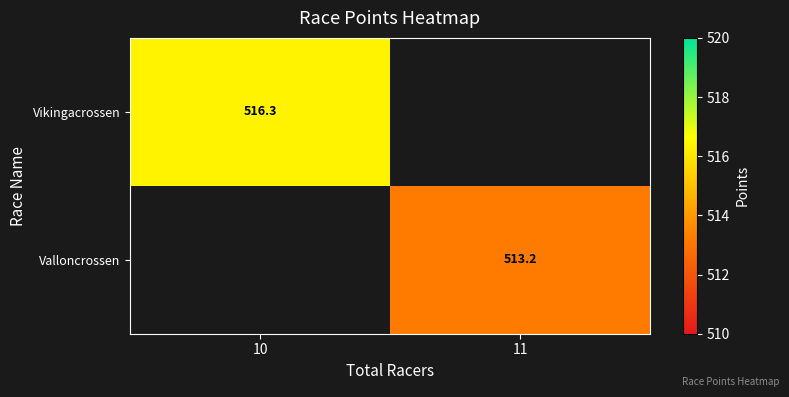

Where is Vikingacrossen nearest to the value 516?

10